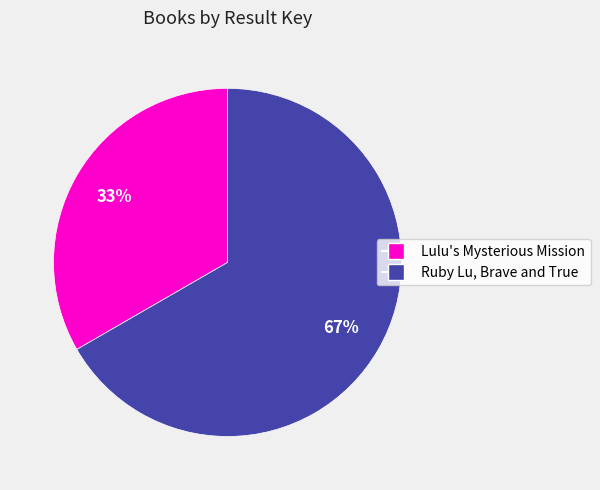

Which category has the smallest portion of the pie?

Lulu's Mysterious Mission